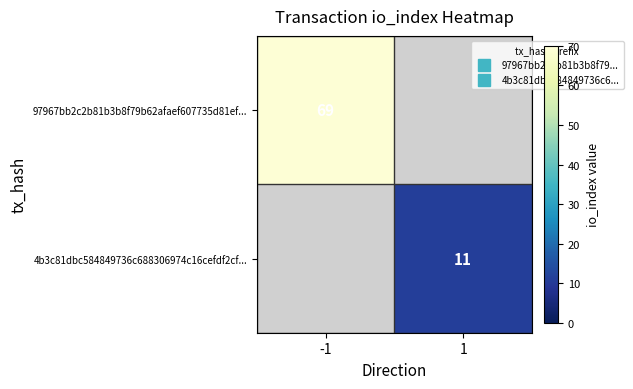

Which has a higher value, 1 or -1?

-1